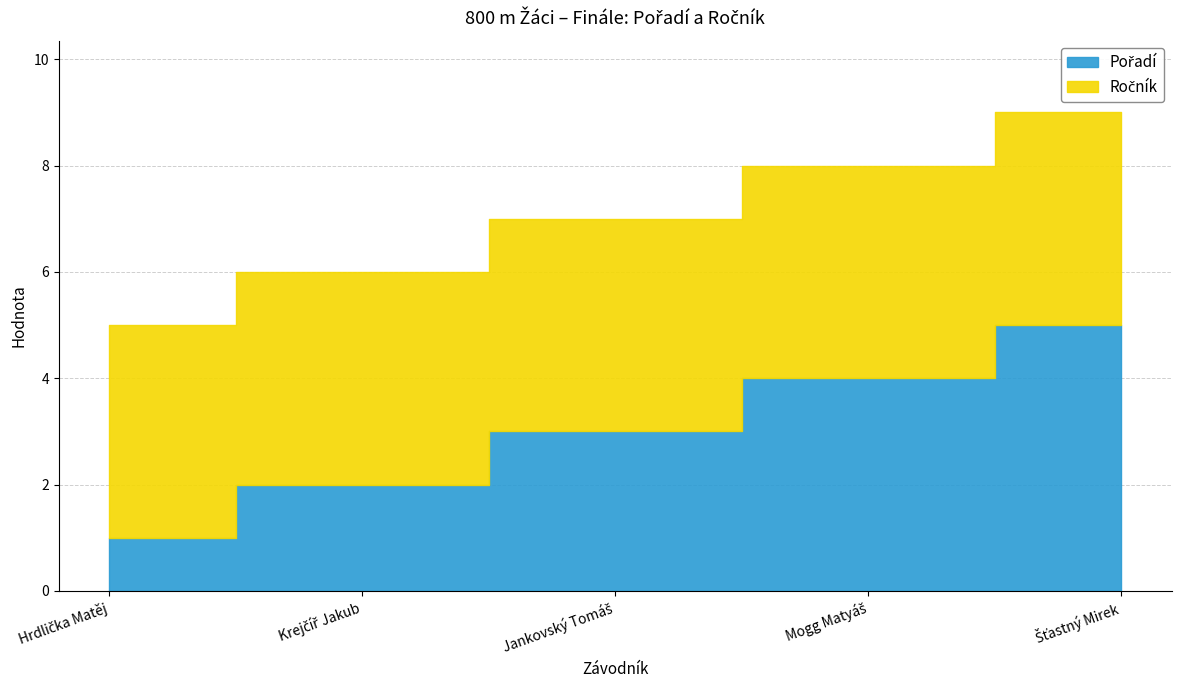

How many data points in Pořadí are less than 3?

2